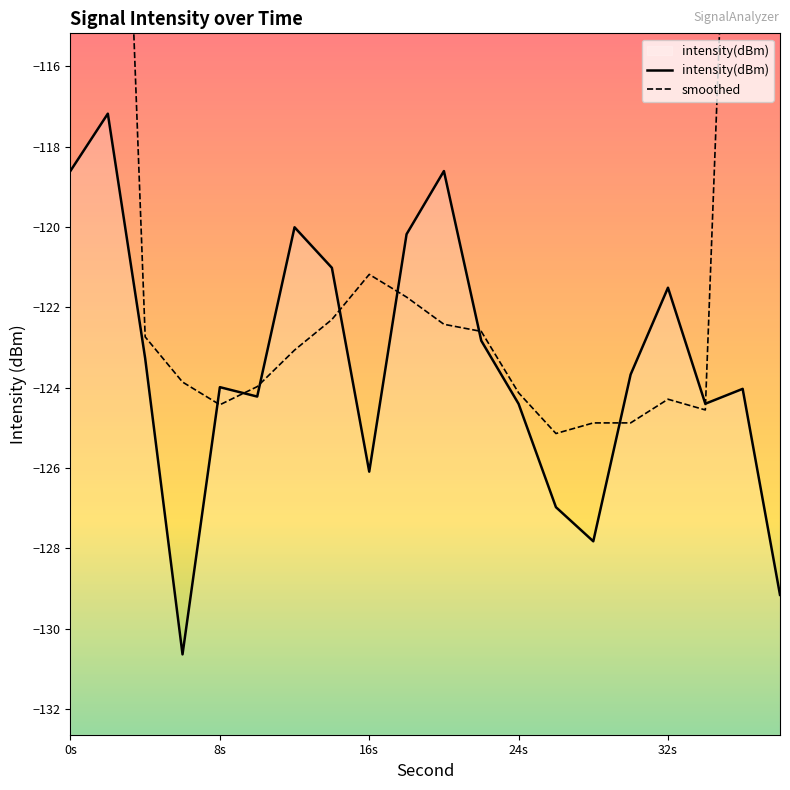

The intensity(dBm) series shows -118.6 at 0s. True or false?

True